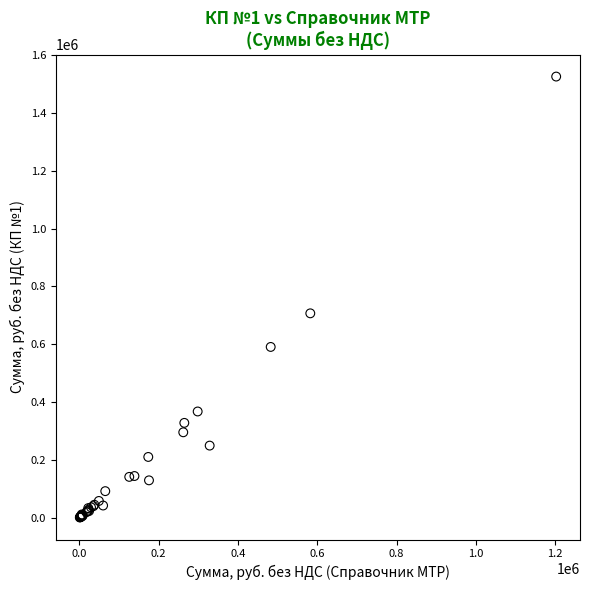

What Y value in the scatter plot is closest to 763116?

706710.4